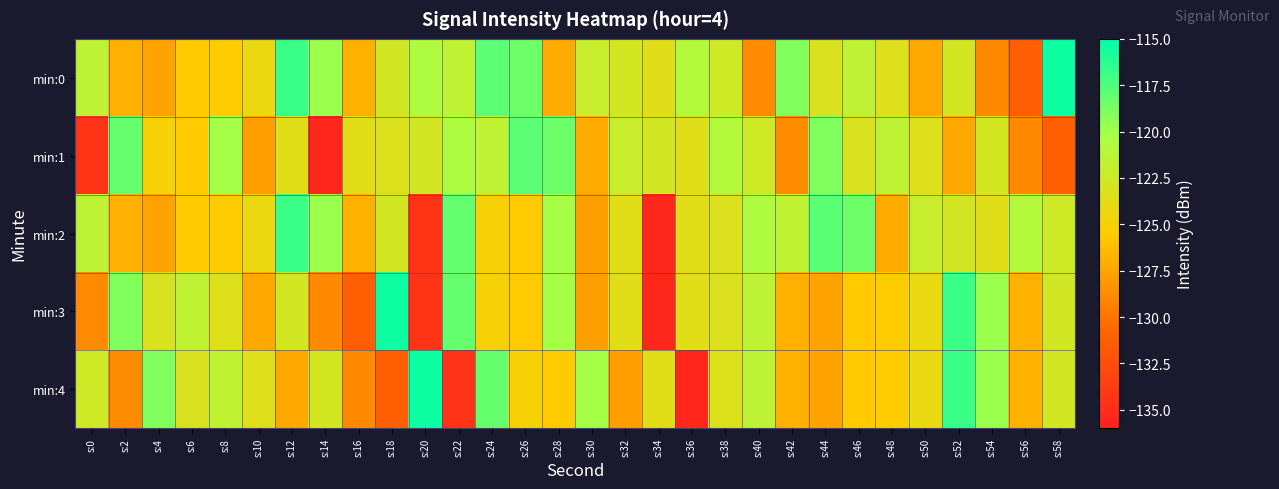

Reading left to right, extract all data points from this chart.

min:0: s:0=-121.4	s:2=-126.9	s:4=-127.6	s:6=-125.5	s:8=-125.4	s:10=-124.2	s:12=-116.9	s:14=-119.8	s:16=-126.9	s:18=-122.7	s:20=-120.6	s:22=-121.6	s:24=-117.8	s:26=-118.4	s:28=-127.2	s:30=-122.1	s:32=-122.9	s:34=-123.6	s:36=-121.0	s:38=-122.5	s:40=-128.8	s:42=-119.0	s:44=-123.1	s:46=-121.5	s:48=-123.4	s:50=-127.3	s:52=-122.9	s:54=-128.9	s:56=-131.2	s:58=-115.4
min:1: s:0=-134.4	s:2=-118.1	s:4=-124.9	s:6=-125.5	s:8=-120.1	s:10=-127.8	s:12=-123.7	s:14=-135.5	s:16=-123.7	s:18=-123.3	s:20=-122.7	s:22=-120.6	s:24=-121.6	s:26=-117.8	s:28=-118.4	s:30=-127.2	s:32=-122.1	s:34=-122.9	s:36=-123.6	s:38=-121.0	s:40=-122.5	s:42=-128.8	s:44=-119.0	s:46=-123.1	s:48=-121.5	s:50=-123.4	s:52=-127.3	s:54=-122.9	s:56=-128.9	s:58=-131.2
min:2: s:0=-121.4	s:2=-126.9	s:4=-127.6	s:6=-125.5	s:8=-125.4	s:10=-124.2	s:12=-116.9	s:14=-119.8	s:16=-126.9	s:18=-122.7	s:20=-134.4	s:22=-118.1	s:24=-124.9	s:26=-125.5	s:28=-120.1	s:30=-127.8	s:32=-123.7	s:34=-135.5	s:36=-123.7	s:38=-123.3	s:40=-120.6	s:42=-121.6	s:44=-117.8	s:46=-118.4	s:48=-127.2	s:50=-122.1	s:52=-122.9	s:54=-123.6	s:56=-121.0	s:58=-122.5
min:3: s:0=-128.8	s:2=-119.0	s:4=-123.1	s:6=-121.5	s:8=-123.4	s:10=-127.3	s:12=-122.9	s:14=-128.9	s:16=-131.2	s:18=-115.4	s:20=-134.4	s:22=-118.1	s:24=-124.9	s:26=-125.5	s:28=-120.1	s:30=-127.8	s:32=-123.7	s:34=-135.5	s:36=-123.7	s:38=-123.3	s:40=-121.4	s:42=-126.9	s:44=-127.6	s:46=-125.5	s:48=-125.4	s:50=-124.2	s:52=-116.9	s:54=-119.8	s:56=-126.9	s:58=-122.7
min:4: s:0=-122.5	s:2=-128.8	s:4=-119.0	s:6=-123.1	s:8=-121.5	s:10=-123.4	s:12=-127.3	s:14=-122.9	s:16=-128.9	s:18=-131.2	s:20=-115.4	s:22=-134.4	s:24=-118.1	s:26=-124.9	s:28=-125.5	s:30=-120.1	s:32=-127.8	s:34=-123.7	s:36=-135.5	s:38=-123.3	s:40=-121.4	s:42=-126.9	s:44=-127.6	s:46=-125.5	s:48=-125.4	s:50=-124.2	s:52=-116.9	s:54=-119.8	s:56=-126.9	s:58=-122.7